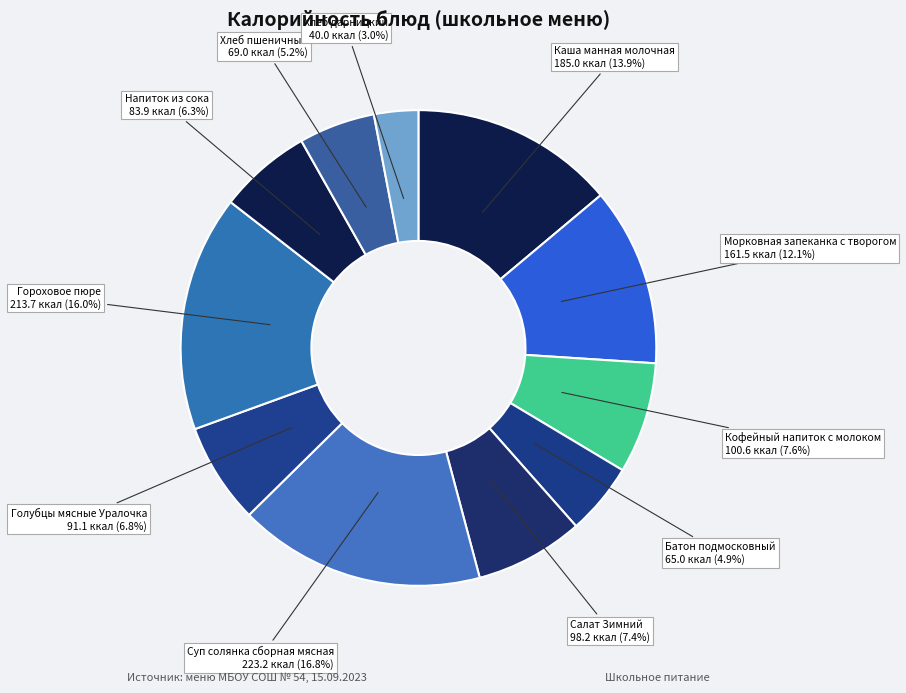

Does Батон подмосковный account for over 50% of the chart?

No